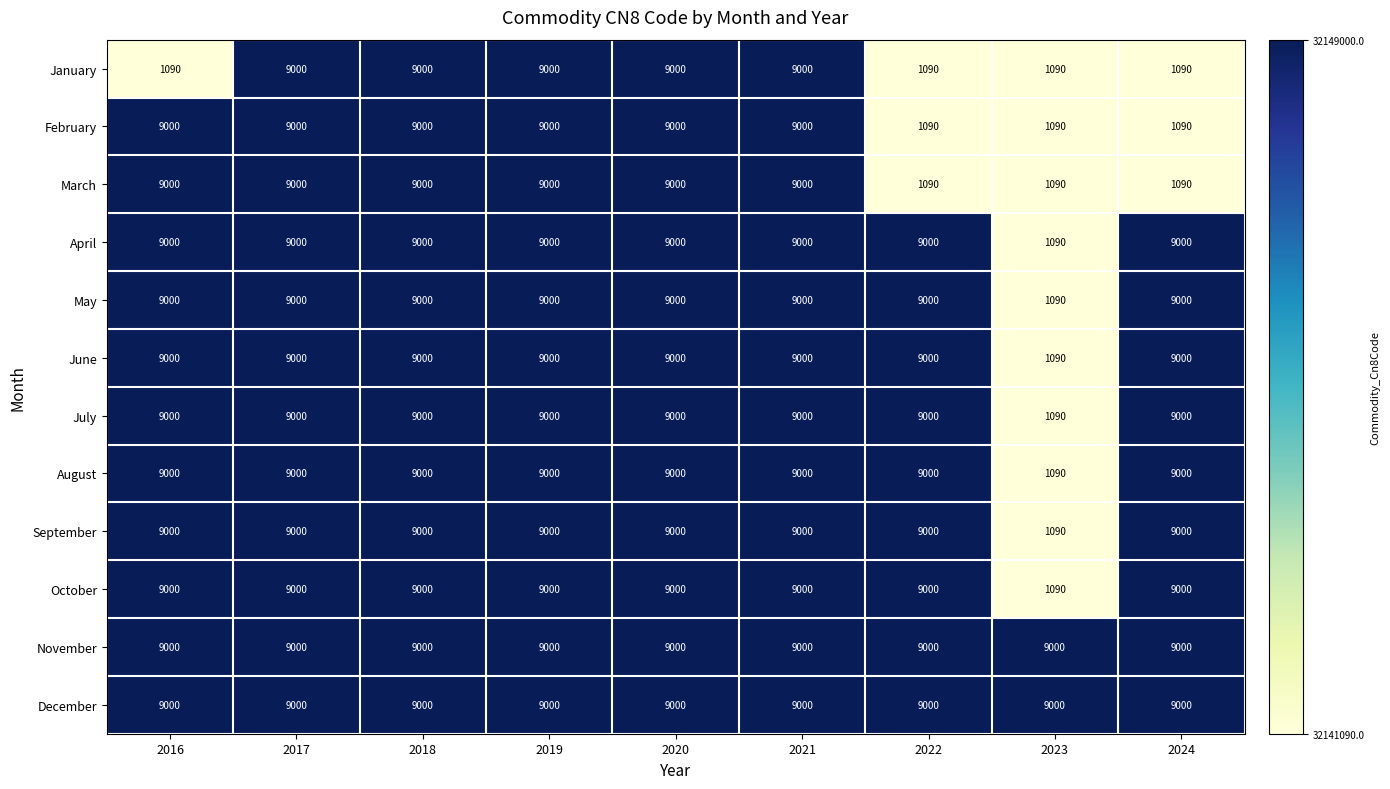

The value of February at 2024 is 1432. True or false?

False